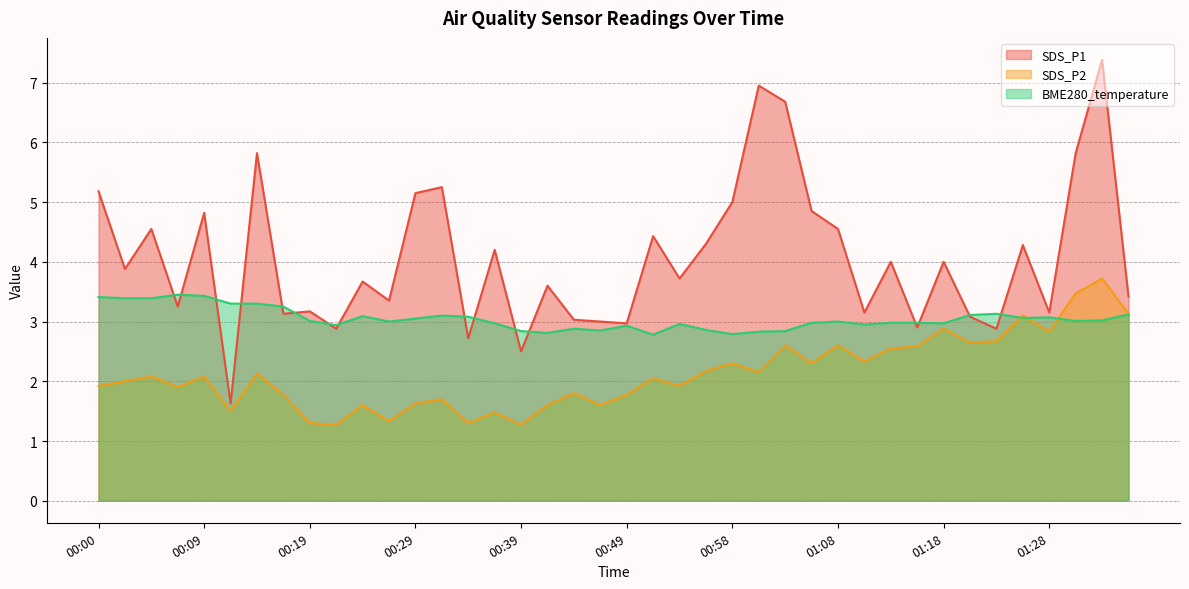

What are all the series names shown in the legend?

SDS_P1, SDS_P2, BME280_temperature